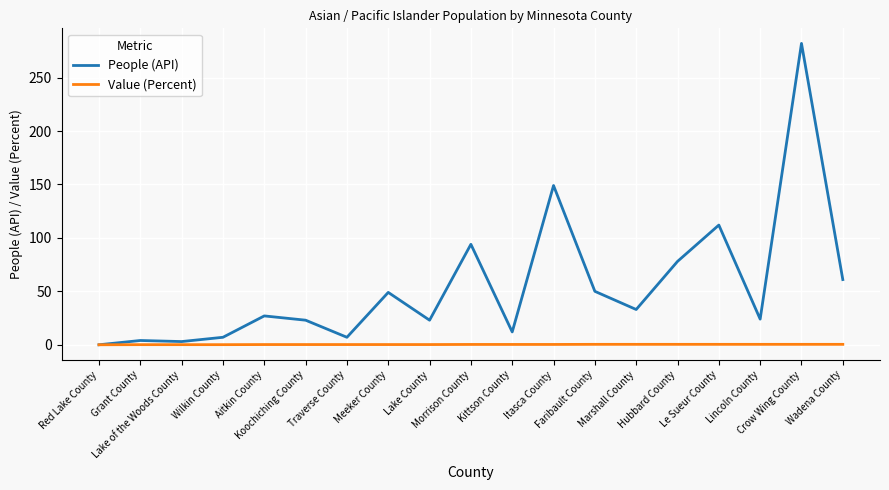

Rank the series by their maximum value, from highest to lowest.

People (API), Value (Percent)